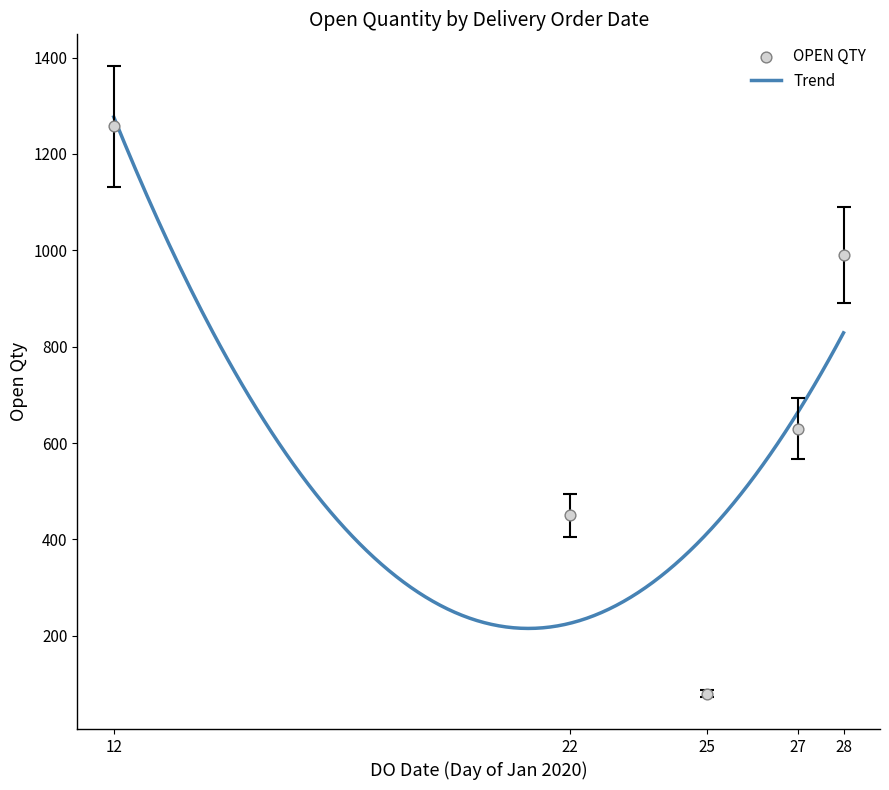

What is the maximum value for Trend?

1276.7